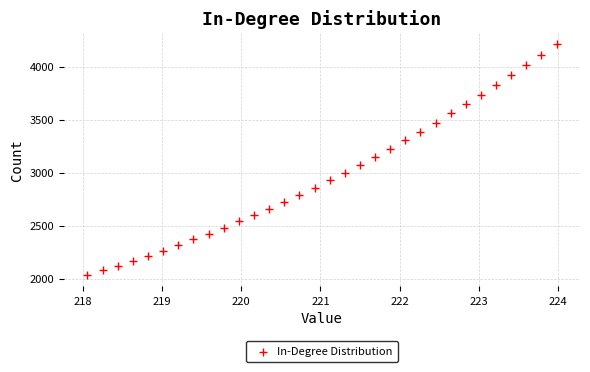

What is the range of X values (max minus min)?

5.9